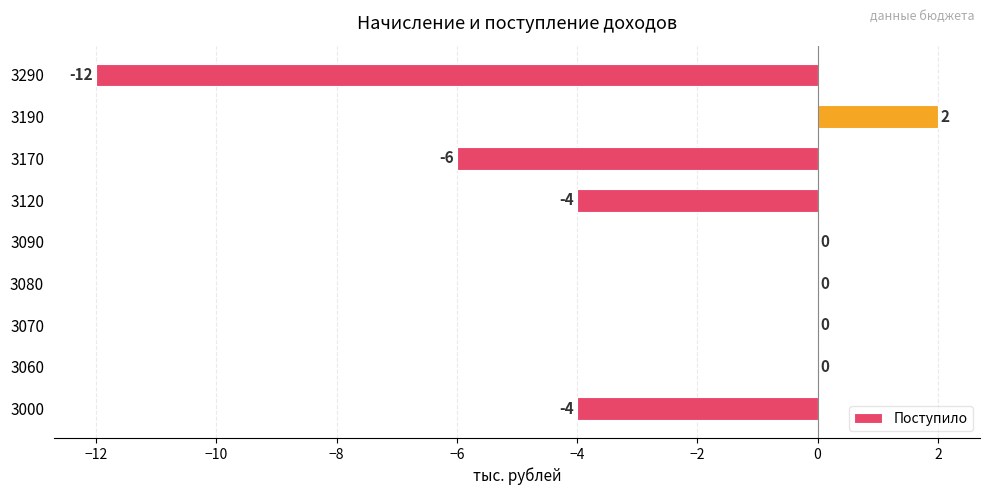

Which category has the highest value across all series?

3190